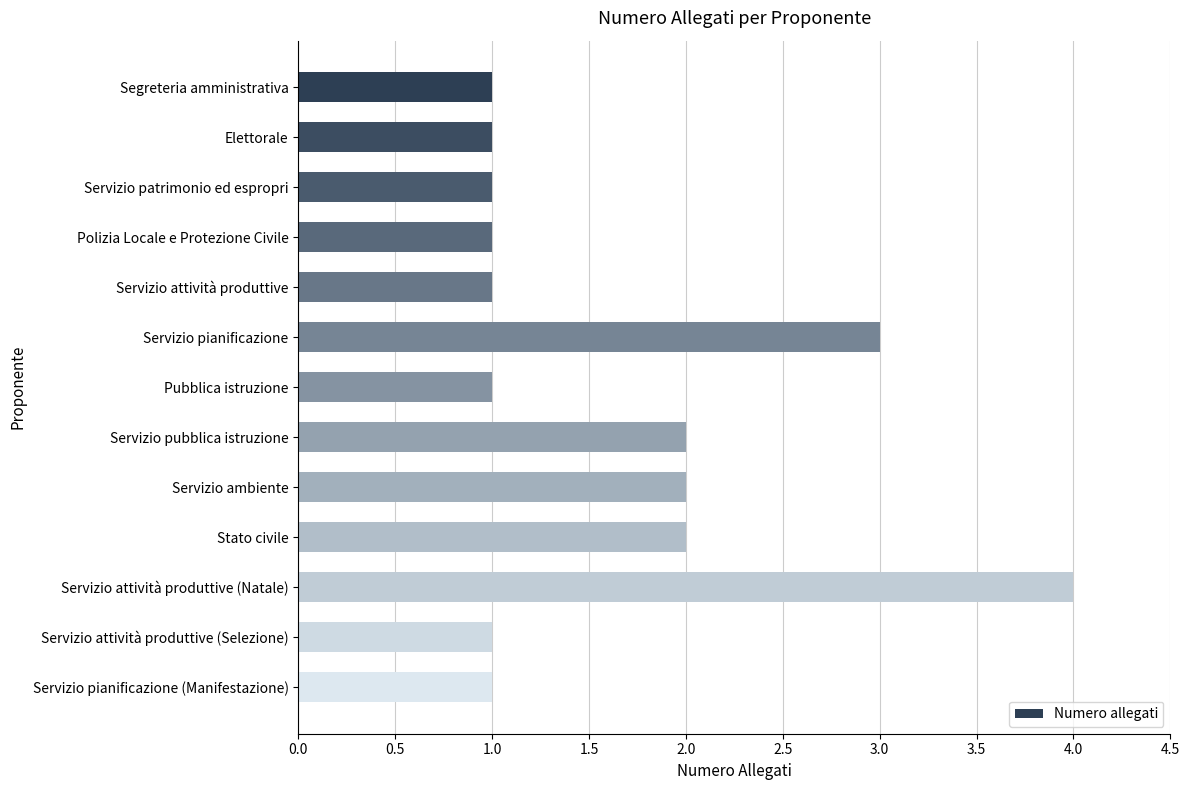

What is the average value?

2